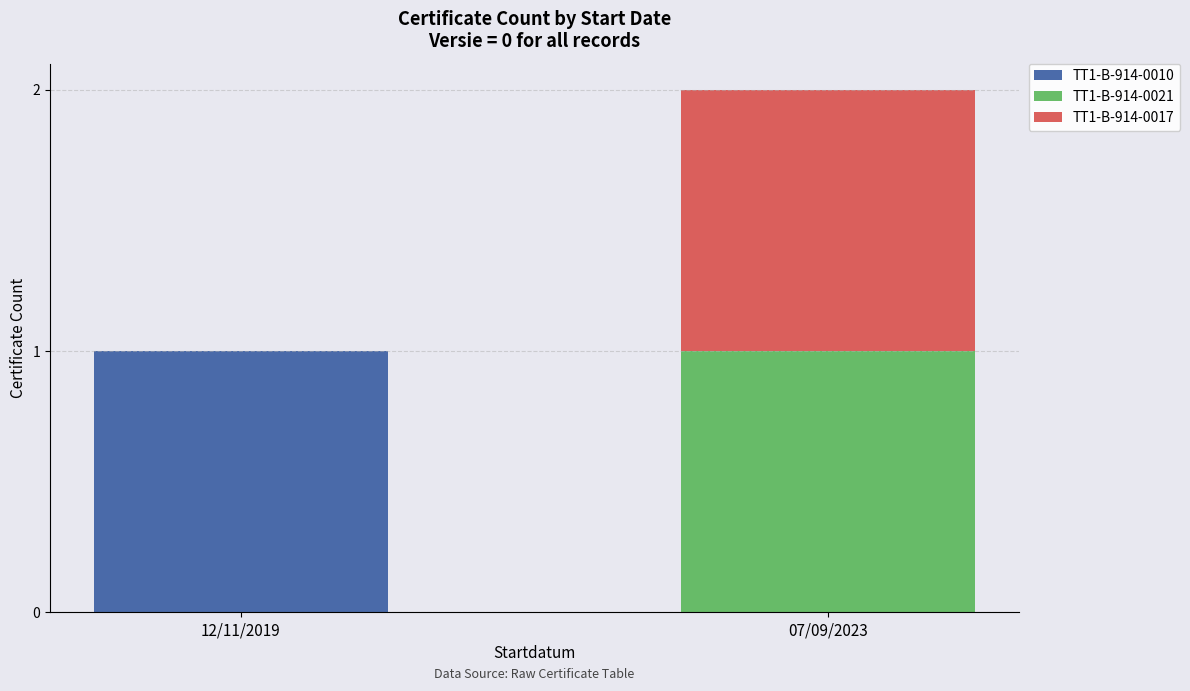

At which label does TT1-B-914-0010 reach its peak?

12/11/2019